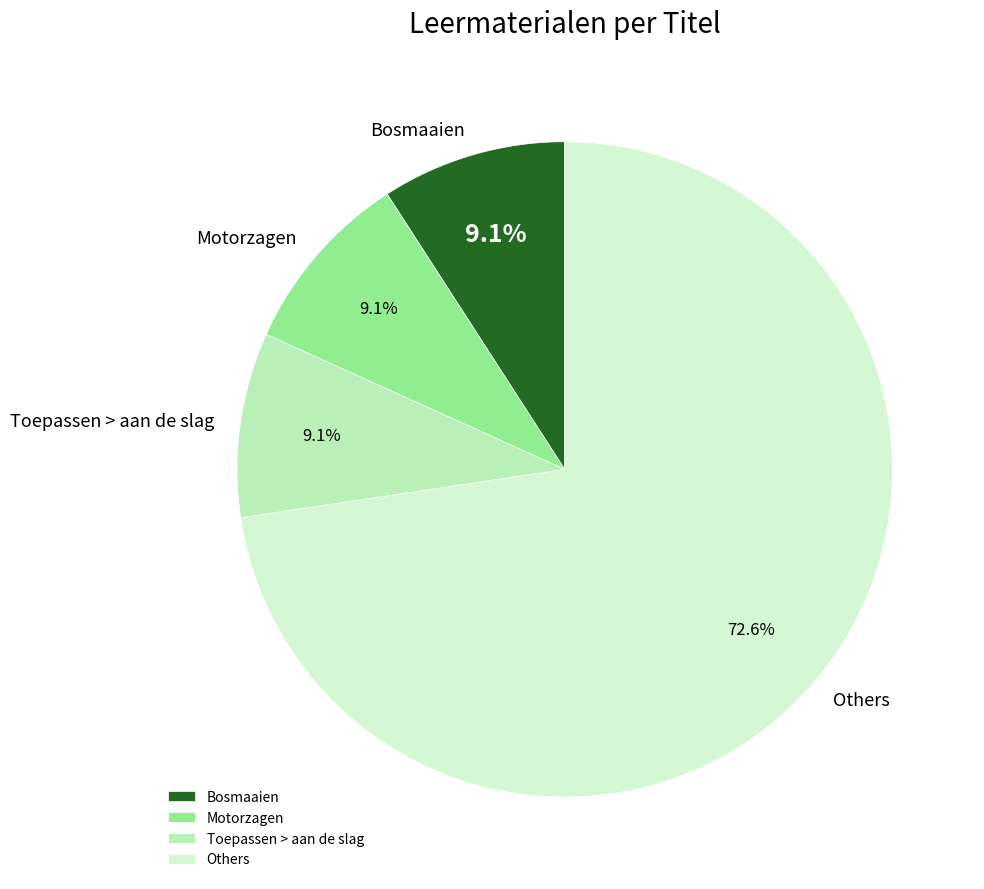

What is the ratio of the value at Motorzagen to the value at Toepassen > aan de slag?

1.0